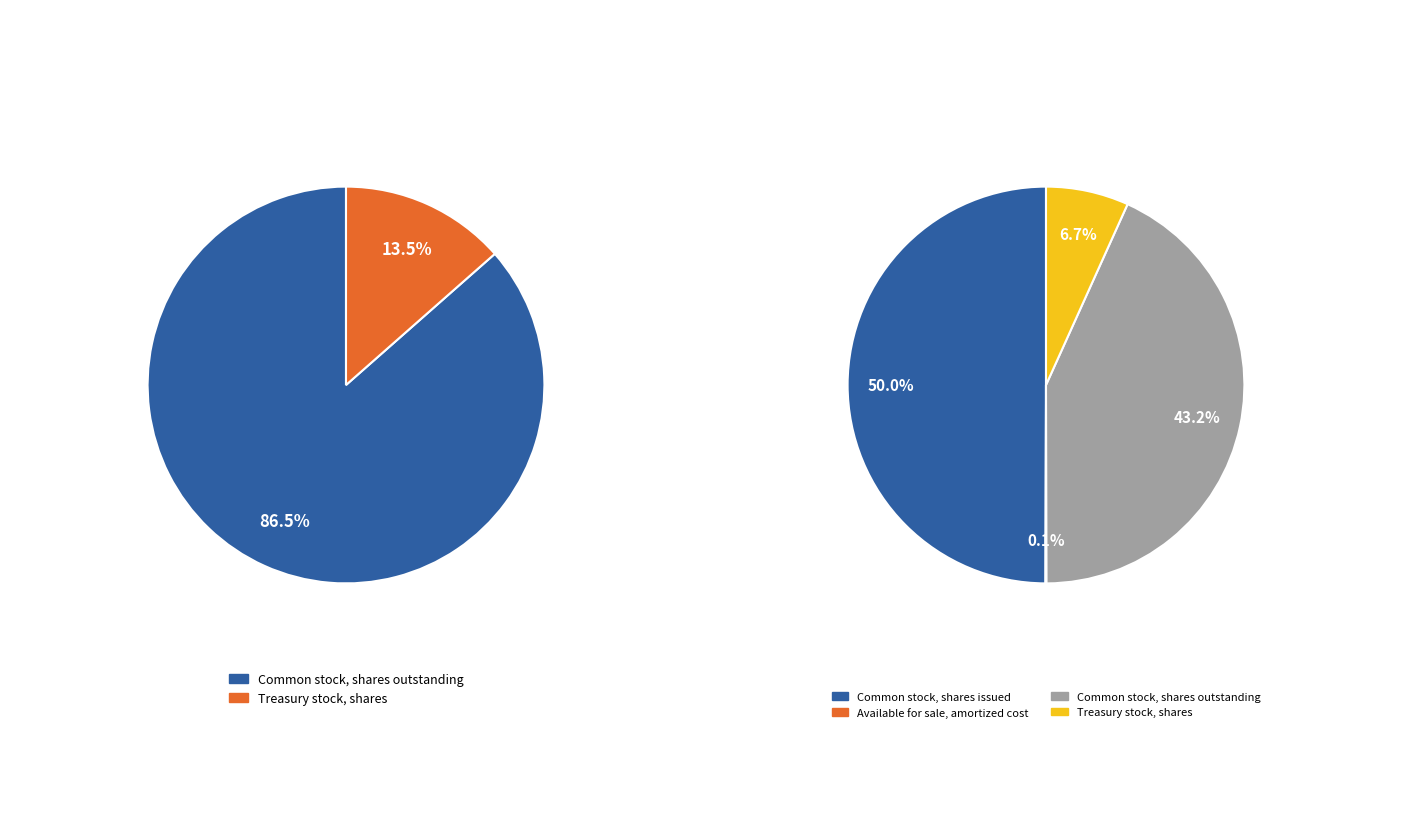

Which category has the biggest portion of the pie?

Common stock, shares issued